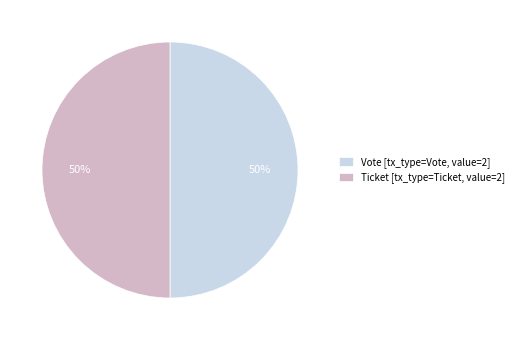

To the nearest percent, what portion does Vote [tx_type=Vote, value=2] represent?

50%